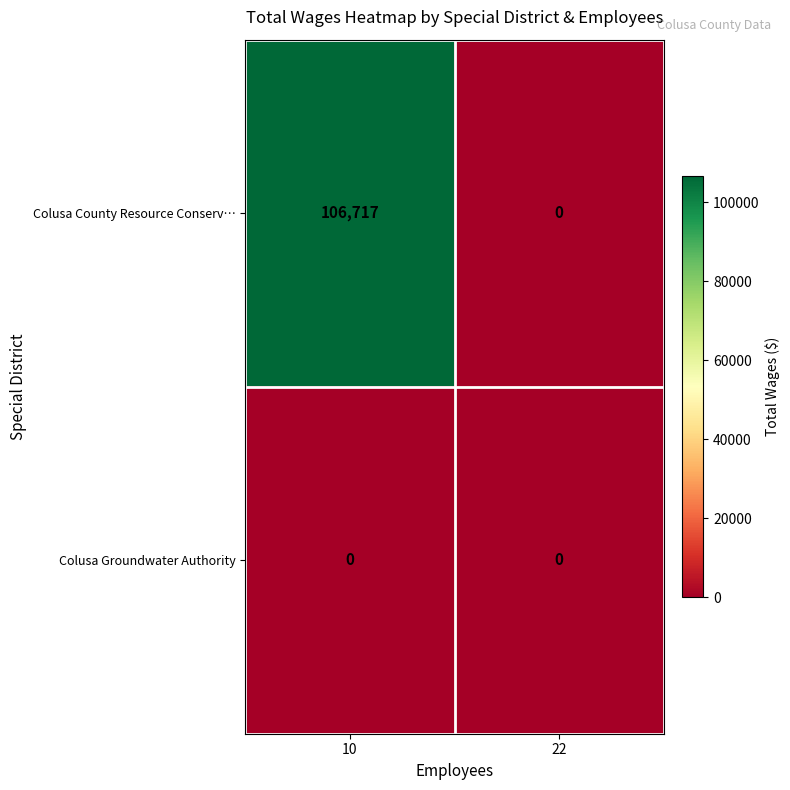

Reading left to right, what are all the values shown in this chart?

Colusa County Resource Conserv…: 10=106717	22=0
Colusa Groundwater Authority: 10=0	22=0